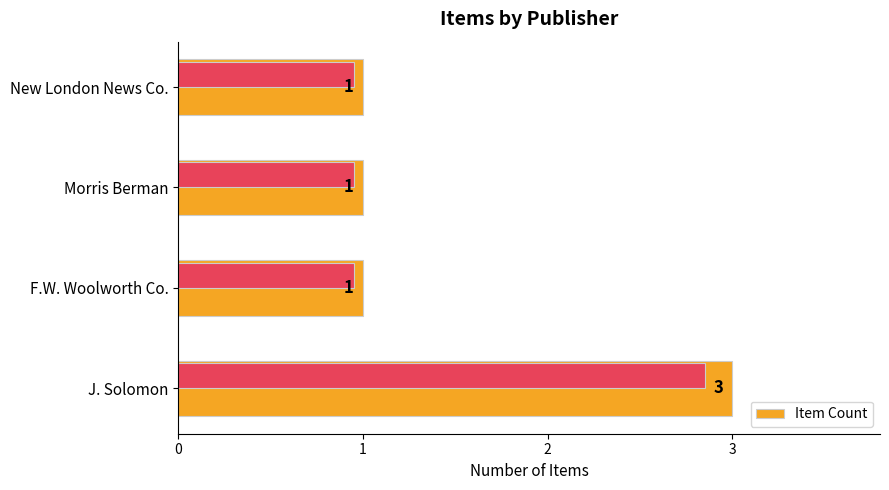

What is the greatest value displayed?

3.0